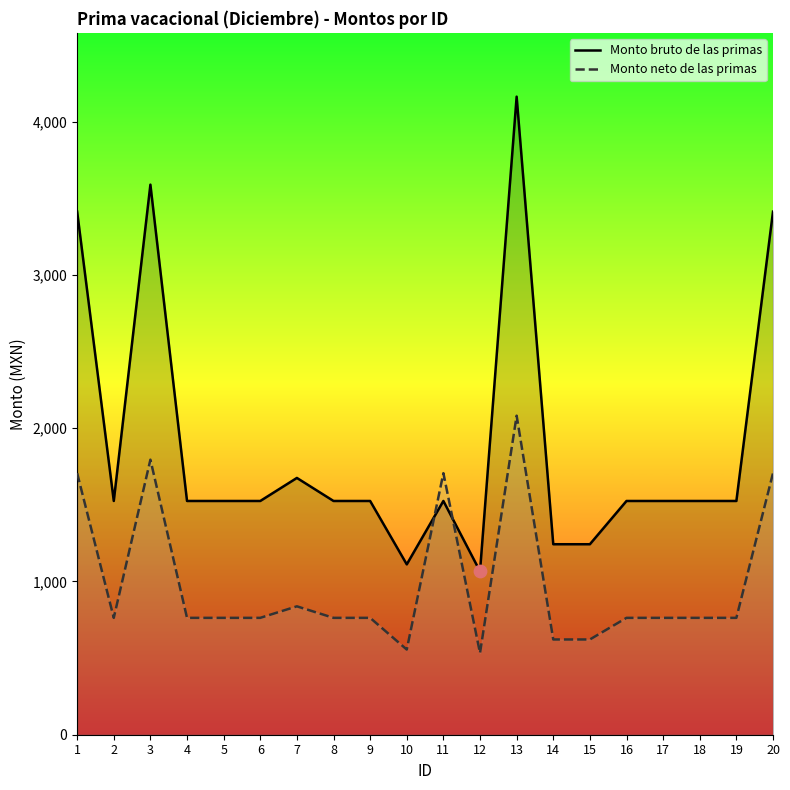

Is the value of Monto neto de las primas at 18 greater than the value of Monto bruto de las primas at 1?

No